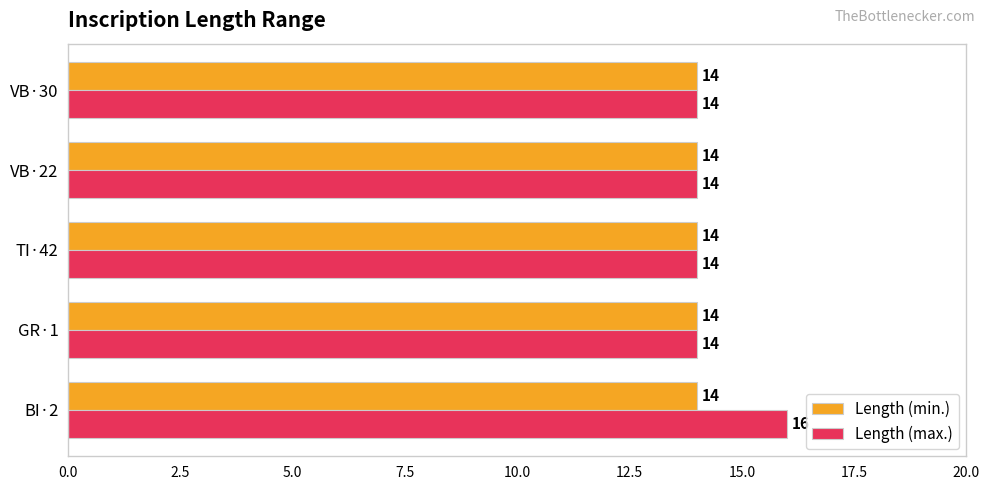

What is the average value of the Length (min.) series?

14